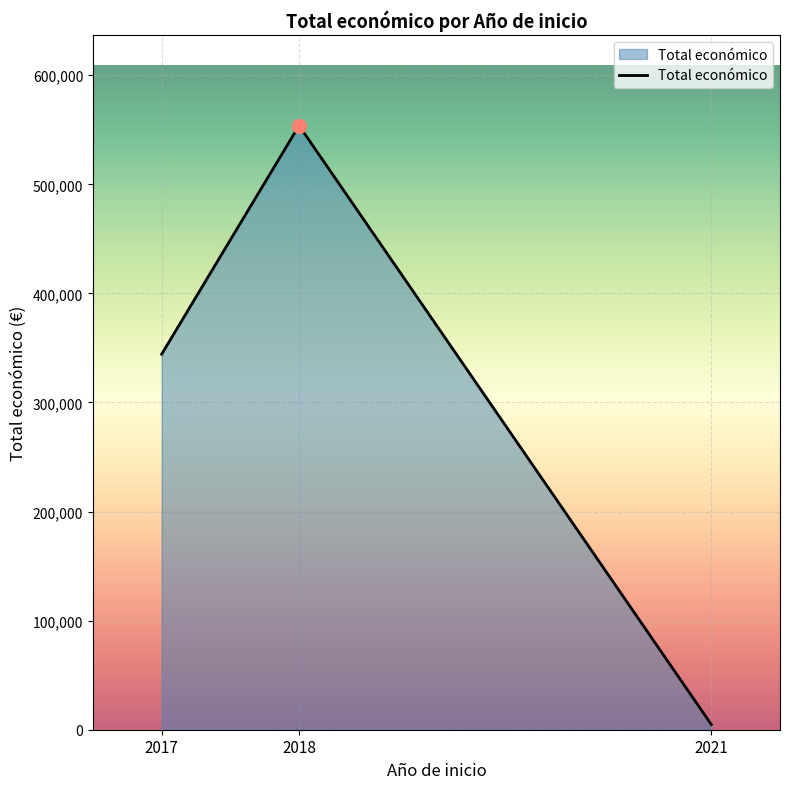

What is the ratio of the value at 2018 to the value at 2021?

115.4